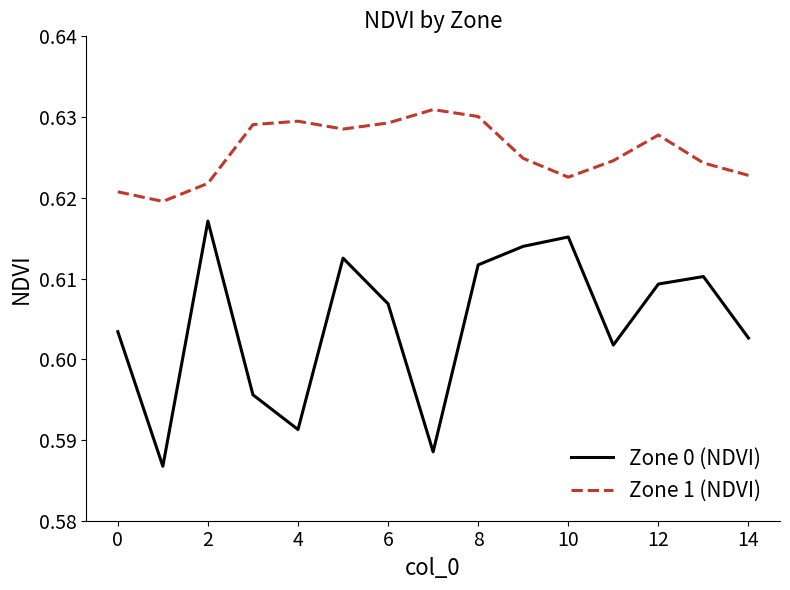

True or false: Zone 1 (NDVI) and Zone 0 (NDVI) cross at least once.

False